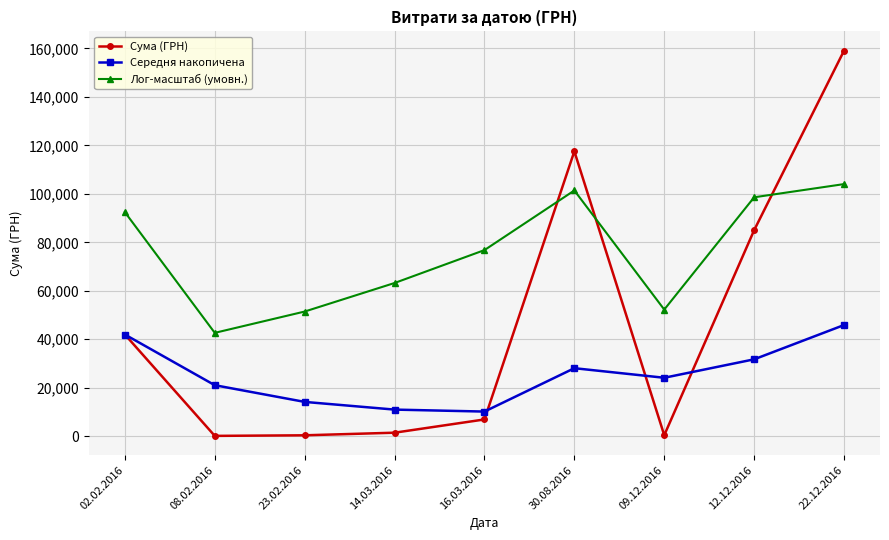

Does the chart have visible grid lines?

Yes